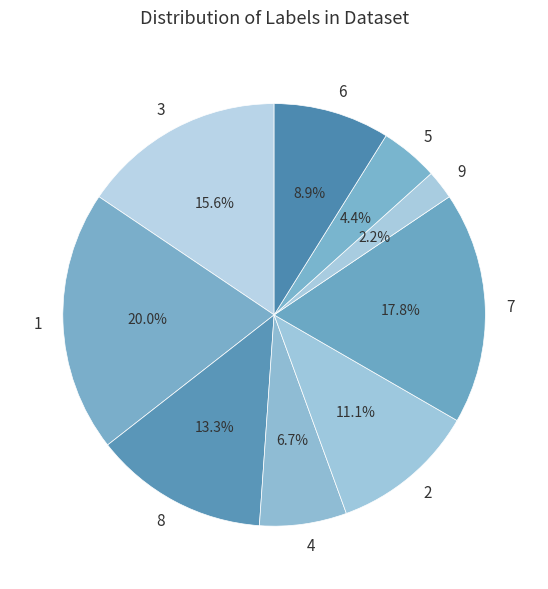

What percentage is the 1 slice, to the nearest percent?

20%